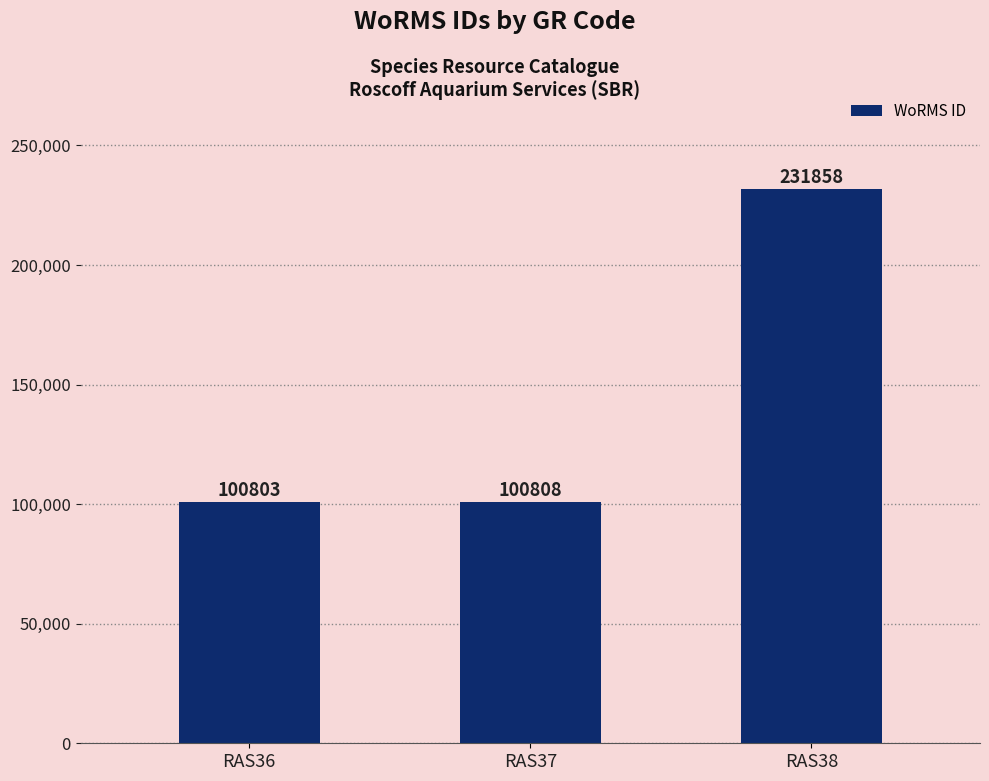

Rank the categories by value from lowest to highest.

RAS36, RAS37, RAS38